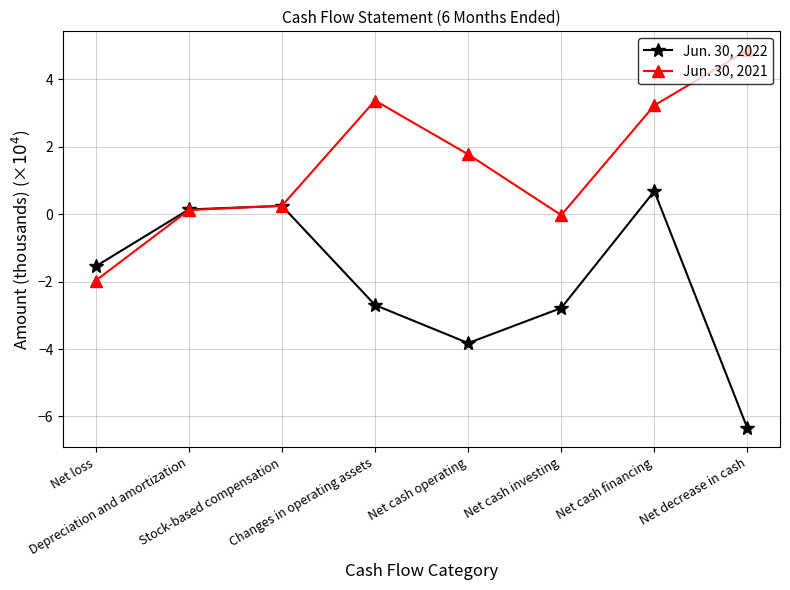

Which series ends up on top after the final intersection of Jun. 30, 2022 and Jun. 30, 2021?

Jun. 30, 2021